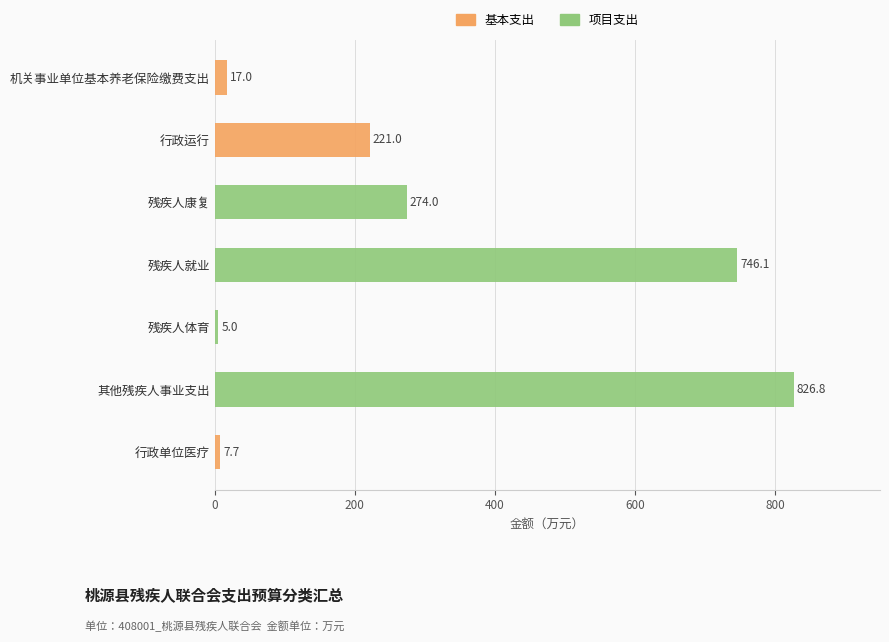

How many data points in 项目支出 are above 5?

3